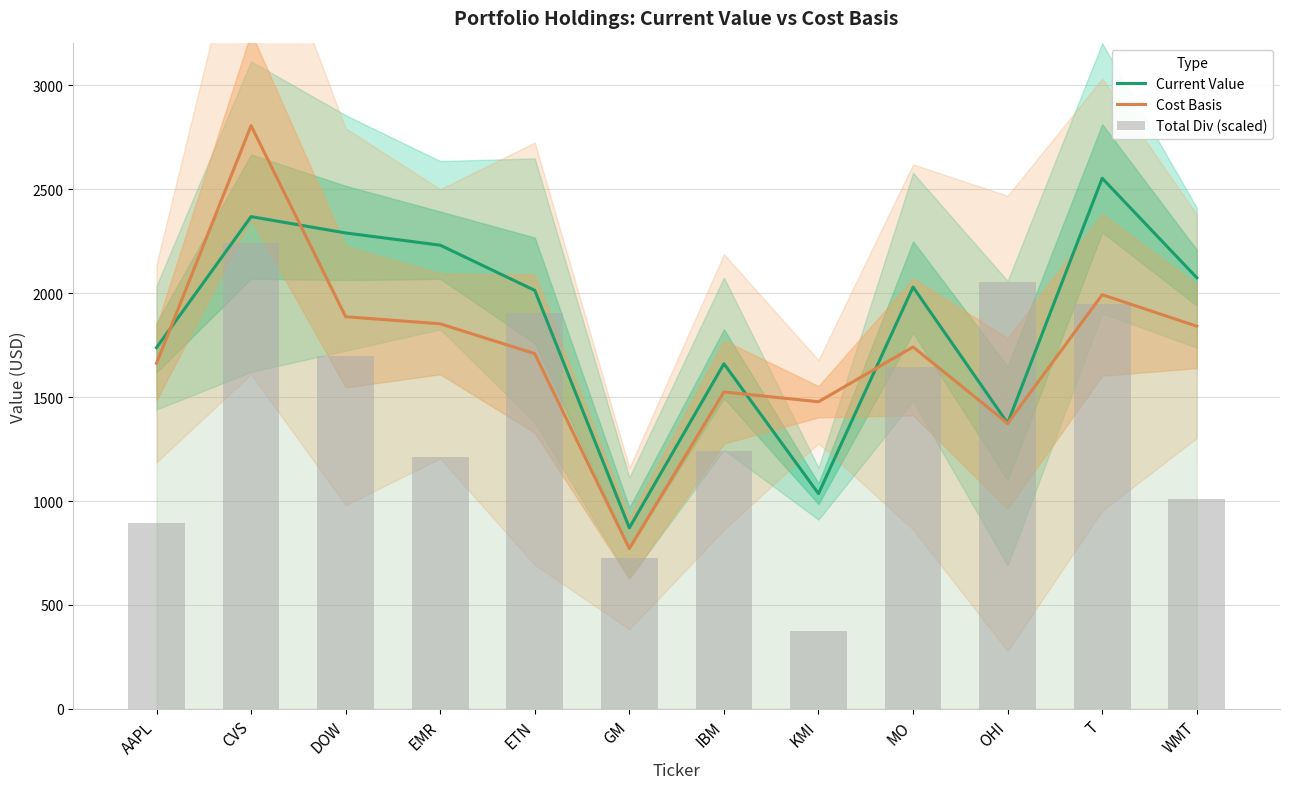

Reading left to right, list all the values displayed in this chart.

Current Value: AAPL=1737.3	CVS=2367.3	DOW=2288.8	EMR=2230.0	ETN=2012.7	GM=871.0	IBM=1659.9	KMI=1035.5	MO=2028.6	OHI=1374.0	T=2551.8	WMT=2073.6
Cost Basis: AAPL=1662.3	CVS=2804.7	DOW=1886.1	EMR=1852.0	ETN=1708.6	GM=771.1	IBM=1524.5	KMI=1477.2	MO=1740.7	OHI=1373.2	T=1992.0	WMT=1840.6
Total Div (scaled): AAPL=892.4	CVS=2239.5	DOW=1698.6	EMR=1213.8	ETN=1903.3	GM=727.5	IBM=1241.7	KMI=375.0	MO=1645.6	OHI=2052.0	T=1947.6	WMT=1008.6